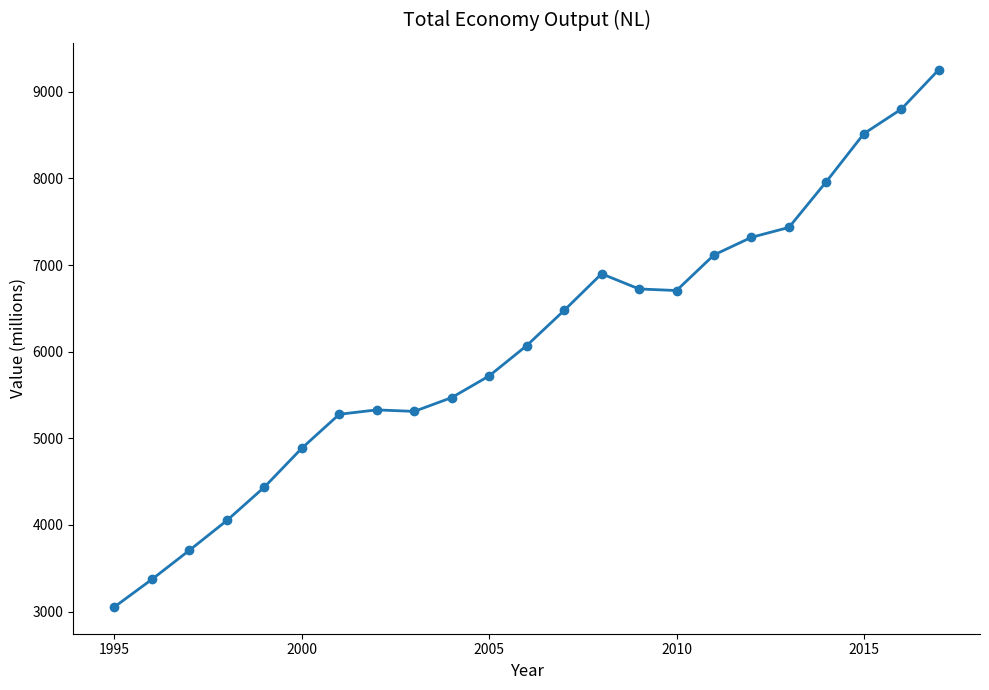

What is the maximum value shown in the chart?

9256.2